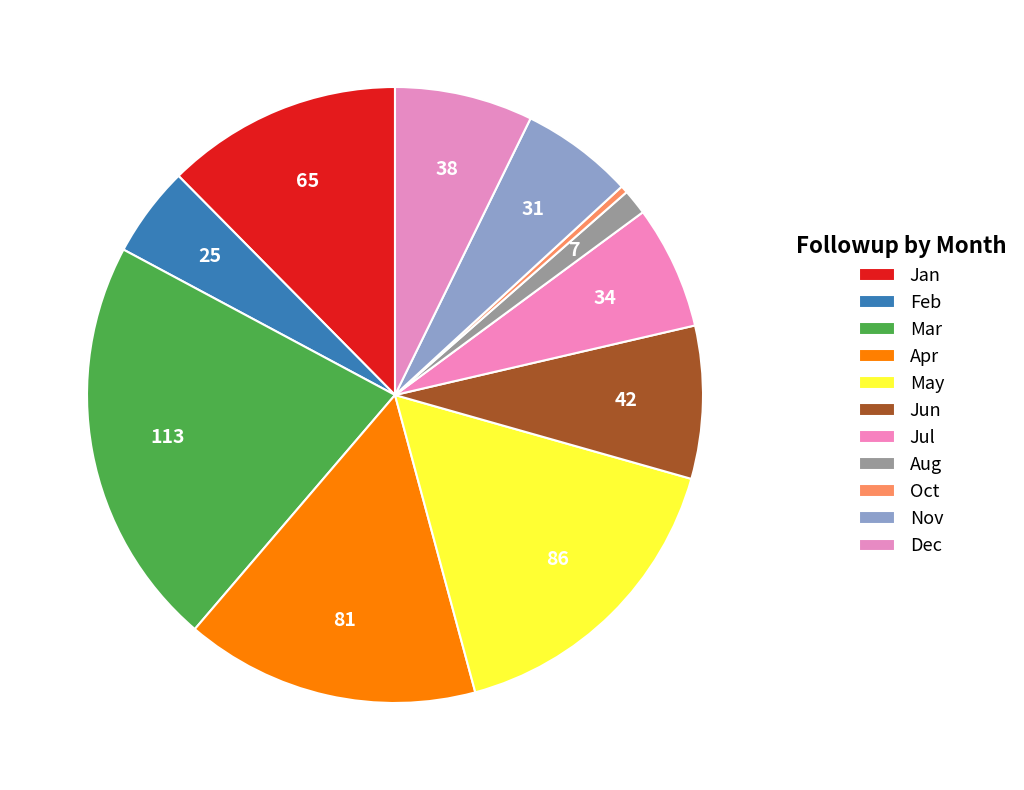

How many segments does this pie chart have?

11